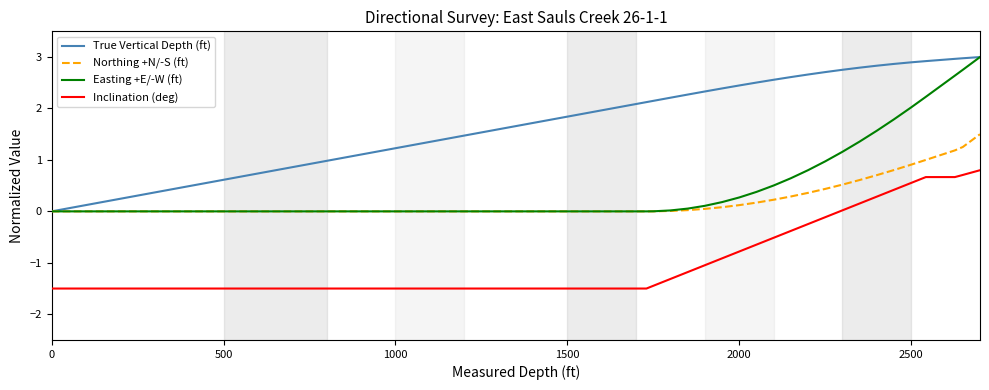

Which series has the largest total across all categories?

True Vertical Depth (ft)